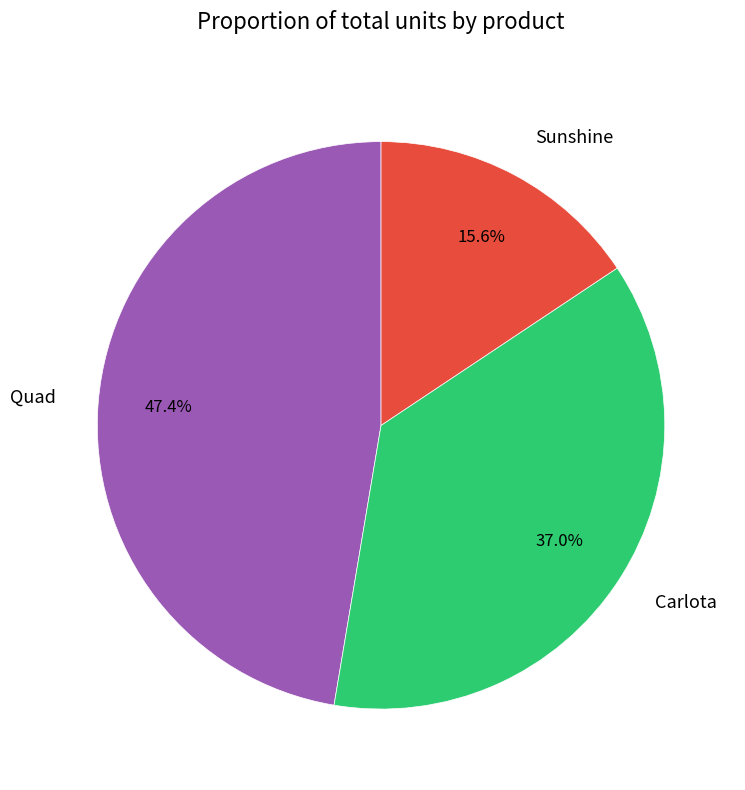

What is the ratio of the value at Carlota to the value at Quad?

0.8